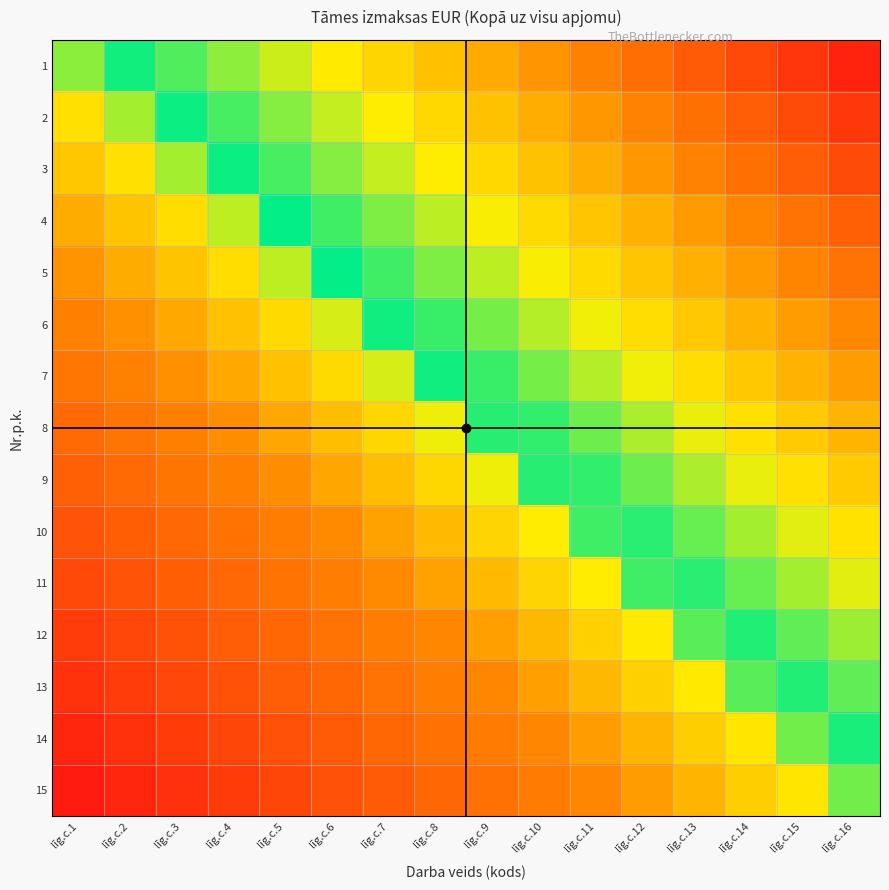

At how many categories does at least one series exceed 0?

15